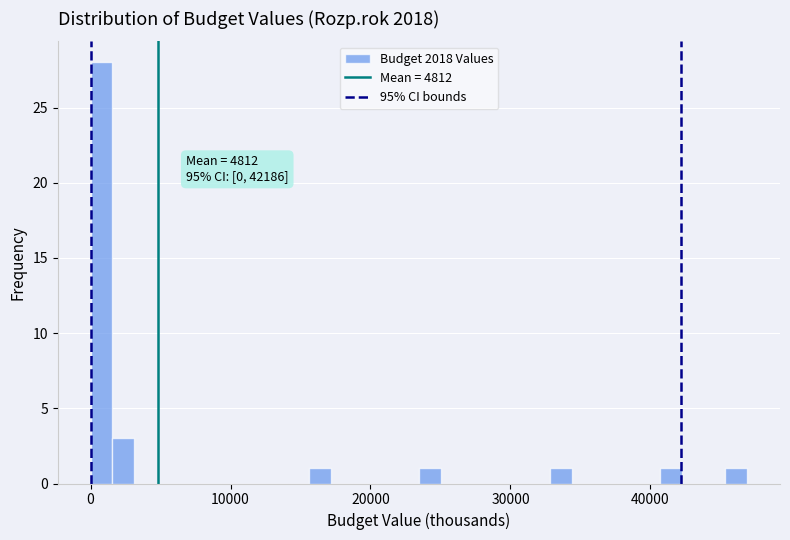

Read against the x-axis, roughly where is the centre of the tallest bar?

1000